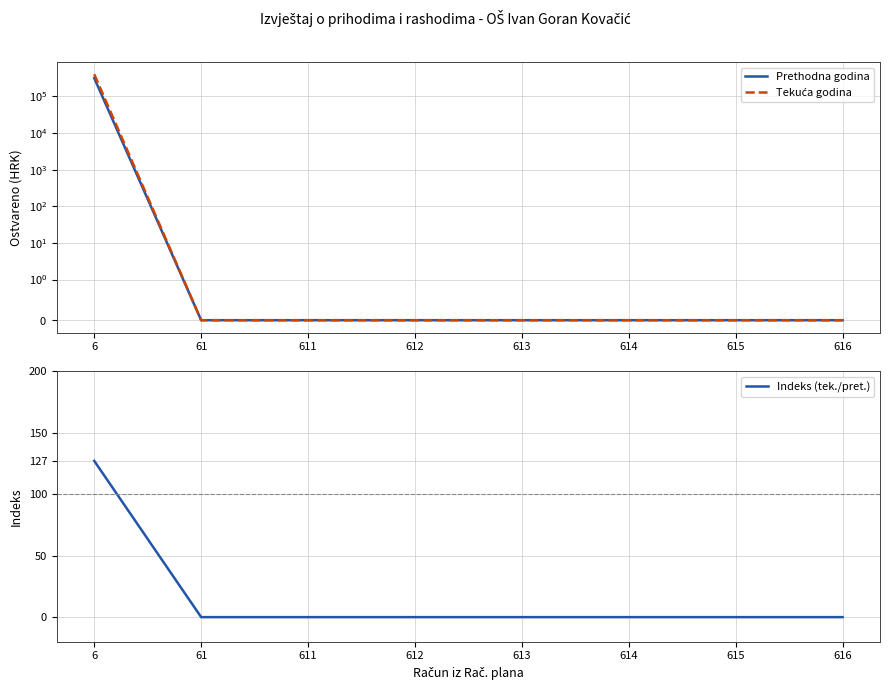

Reading right to left, what are all the values shown in this chart?

Prethodna godina: 616=0.0	615=0.0	614=0.0	613=0.0	612=0.0	611=0.0	61=0.0	6=315542.7
Tekuća godina: 616=0.0	615=0.0	614=0.0	613=0.0	612=0.0	611=0.0	61=0.0	6=400947.4
Indeks (tek./pret.): 616=0.0	615=0.0	614=0.0	613=0.0	612=0.0	611=0.0	61=0.0	6=127.1